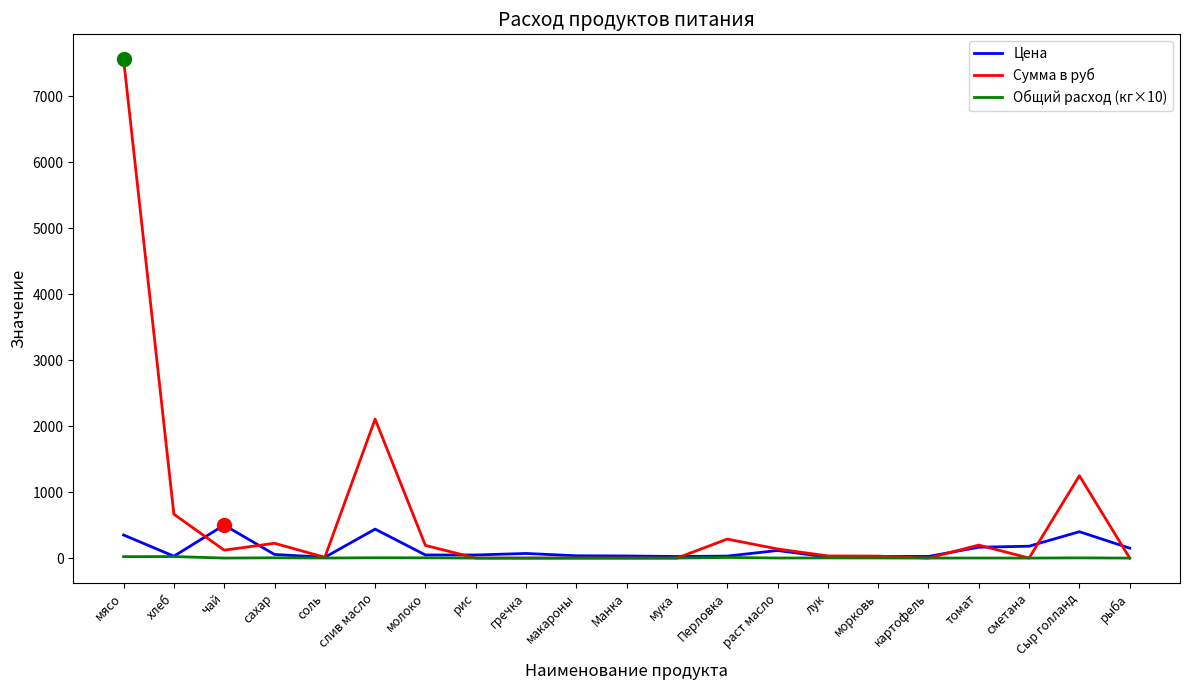

True or false: Общий расход (кг×10) has more than 1 points higher than both neighbors.

True